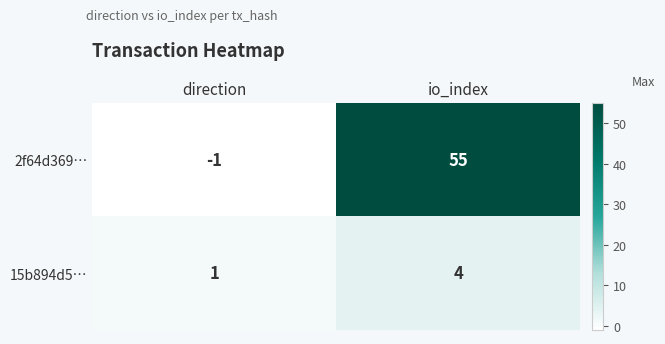

Which series has the widest spread of values?

2f64d369…